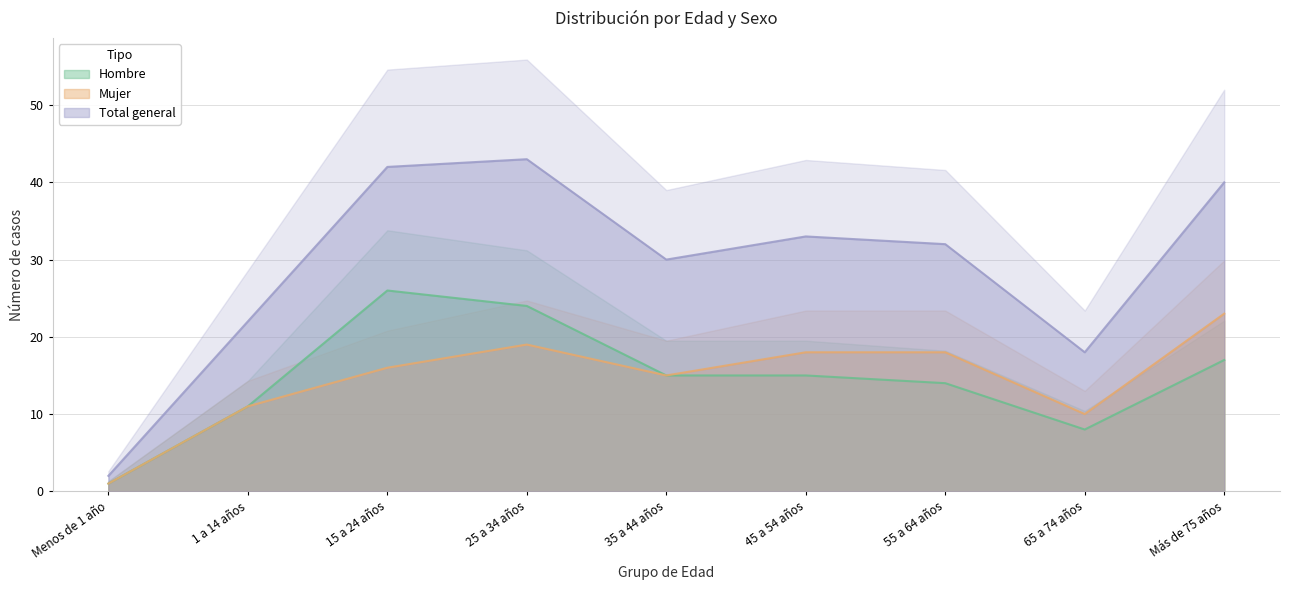

Rank the series at 55 a 64 años from highest to lowest value.

Total general, Mujer, Hombre